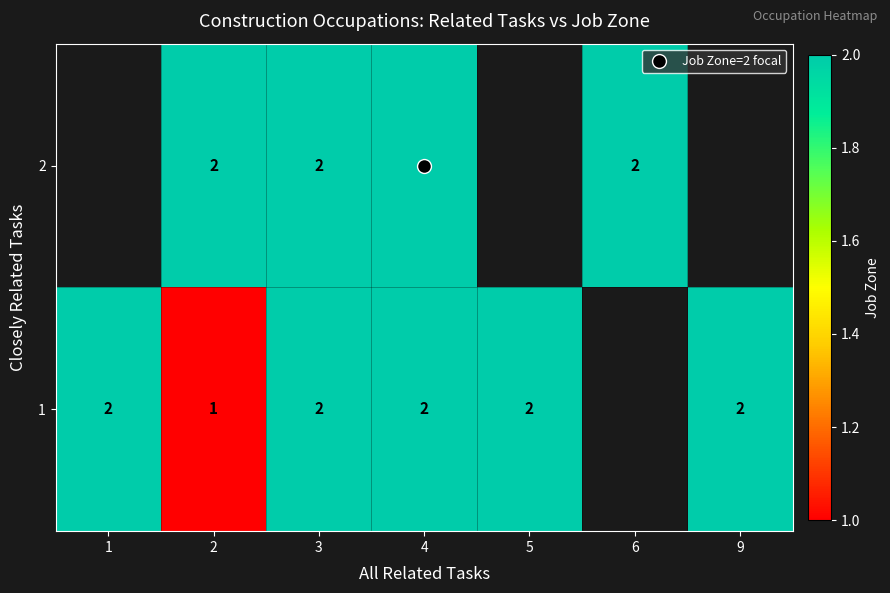

Which category has the highest value across all series?

1